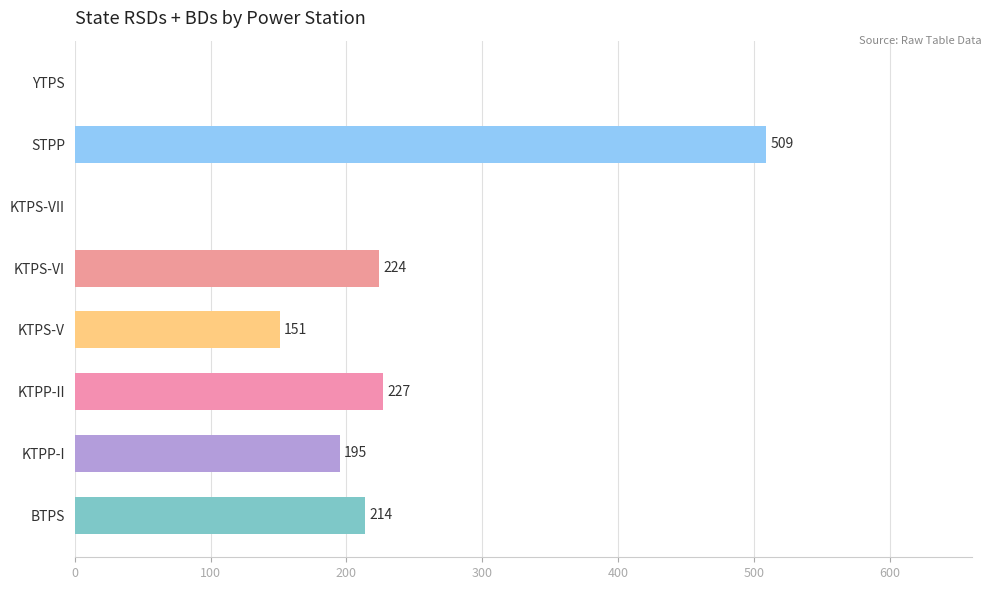

Which has a higher value, KTPS-VII or STPP?

STPP